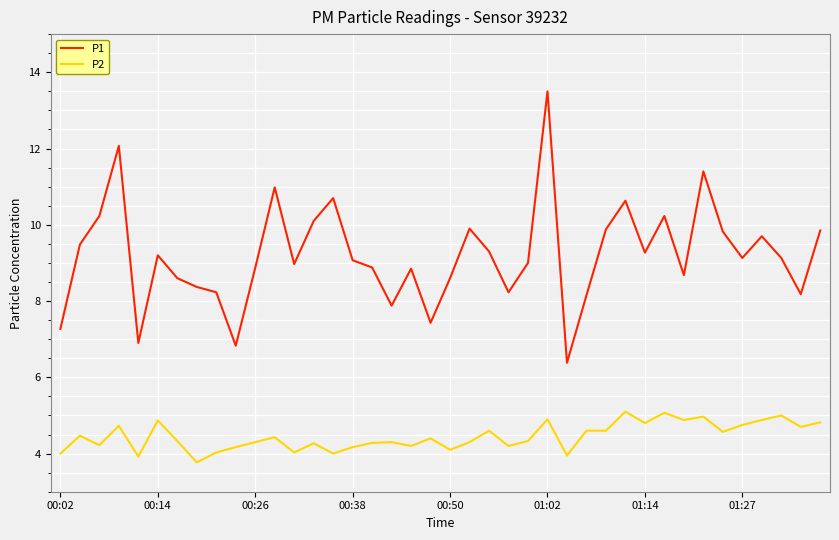

What is the difference between the maximum and minimum values in the P1 series?

7.1